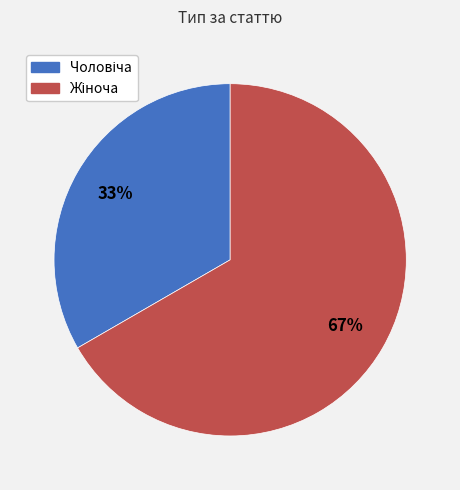

Count the number of slices in the pie.

2